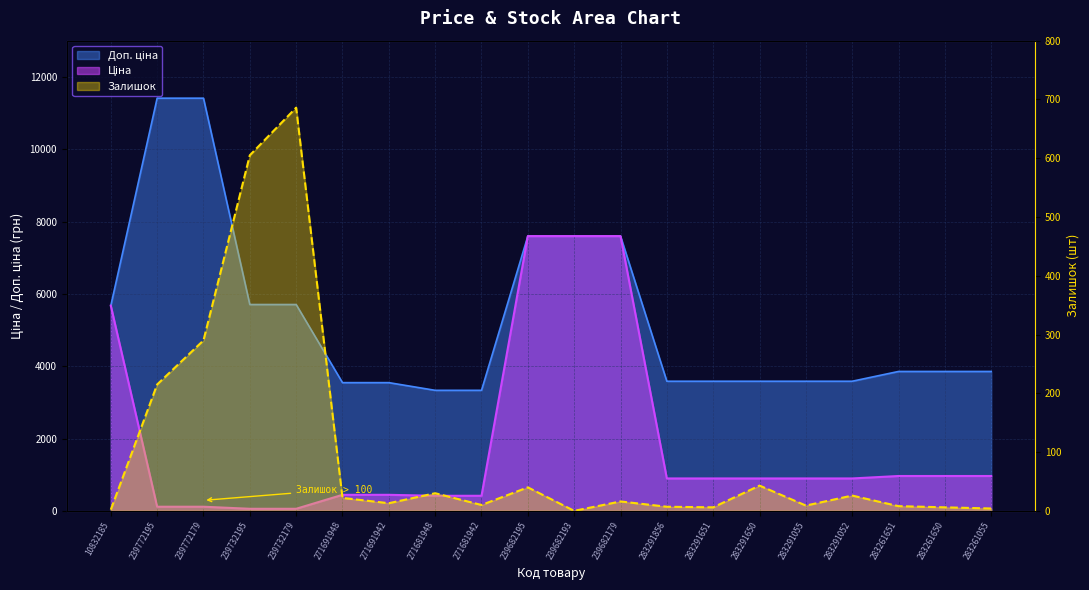

Reading left to right, transcribe all the data shown in this chart.

Ціна: 10832185=5673.8	239772195=114.1	239772179=114.1	239732195=57.0	239732179=57.0	271691948=443.1	271691942=443.1	271681948=416.6	271681942=416.6	239682195=7596.5	239682193=7596.5	239682179=7596.5	283291856=895.9	283291651=895.9	283291650=895.9	283291055=895.9	283291052=895.9	283261651=963.5	283261650=963.5	283261055=963.5
Доп. ціна: 10832185=5673.8	239772195=11410.0	239772179=11410.0	239732195=5705.0	239732179=5705.0	271691948=3545.0	271691942=3545.0	271681948=3332.5	271681942=3332.5	239682195=7596.5	239682193=7596.5	239682179=7596.5	283291856=3583.6	283291651=3583.6	283291650=3583.6	283291055=3583.6	283291052=3583.6	283261651=3854.0	283261650=3854.0	283261055=3854.0
Залишок: 10832185=2.0	239772195=215.0	239772179=290.0	239732195=605.0	239732179=686.0	271691948=22.0	271691942=13.0	271681948=30.0	271681942=10.0	239682195=40.0	239682193=0.0	239682179=16.0	283291856=7.0	283291651=6.0	283291650=43.0	283291055=9.0	283291052=26.0	283261651=8.0	283261650=6.0	283261055=4.0